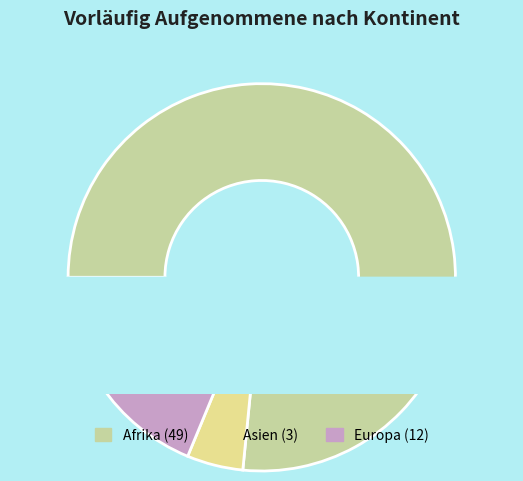

Does Asien account for over 50% of the chart?

No